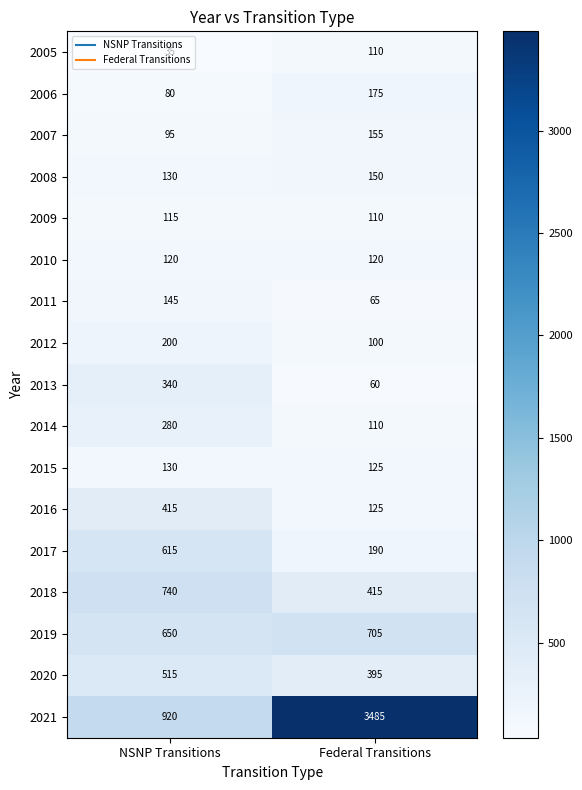

What is the smallest value displayed?

35